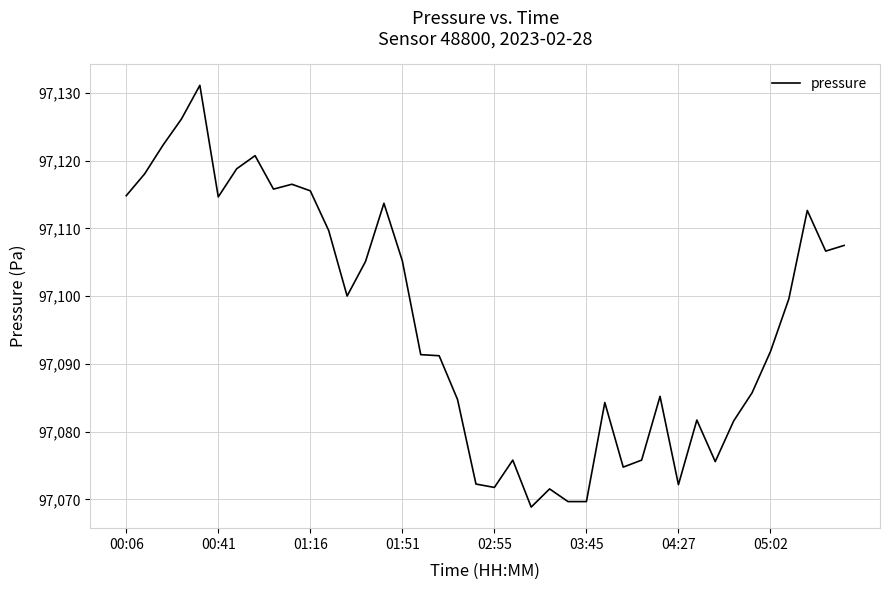

What is the minimum value shown in the chart?

97068.9